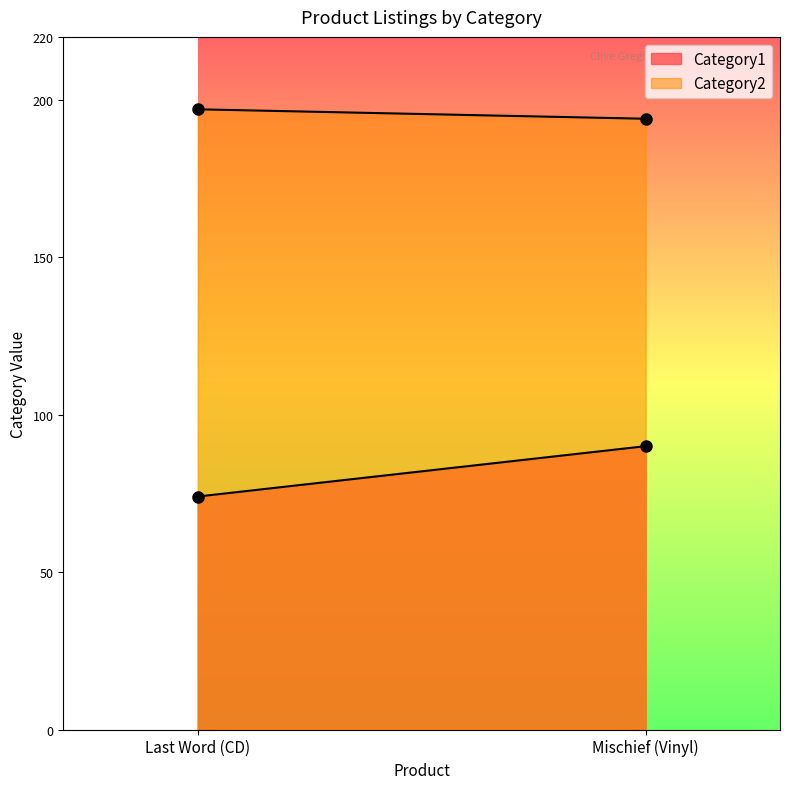

Reading right to left, what are all the values shown in this chart?

Category1: 90	74
Category2: 194	197